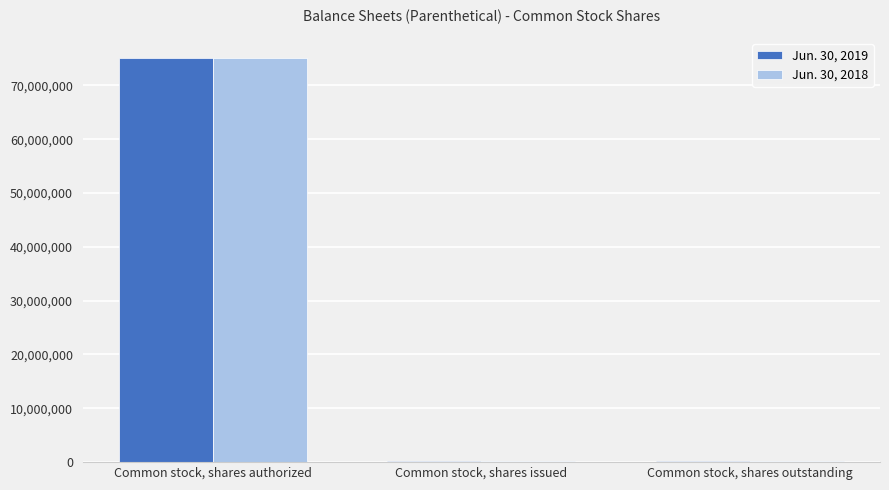

The Jun. 30, 2019 series shows 22600174 at Common stock, shares authorized. True or false?

False